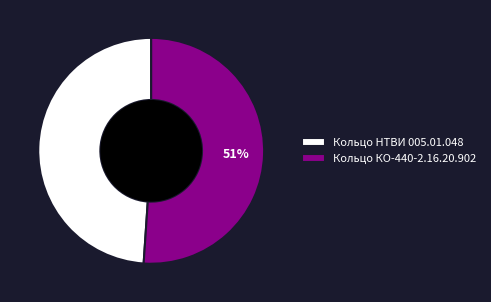

Is it true that Кольцо КО-440-2.16.20.902 is 51% of the pie?

True